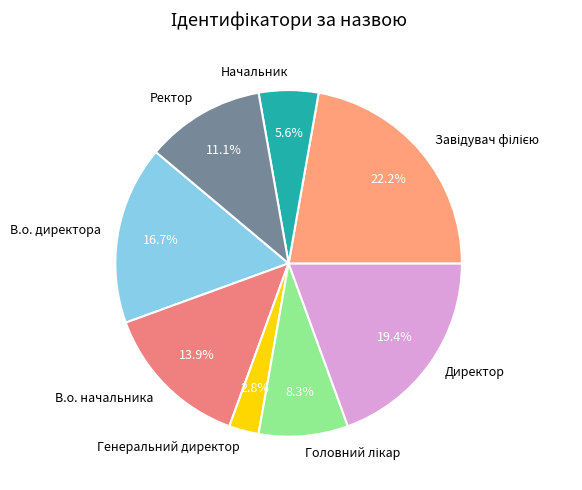

How many segments does this pie chart have?

8